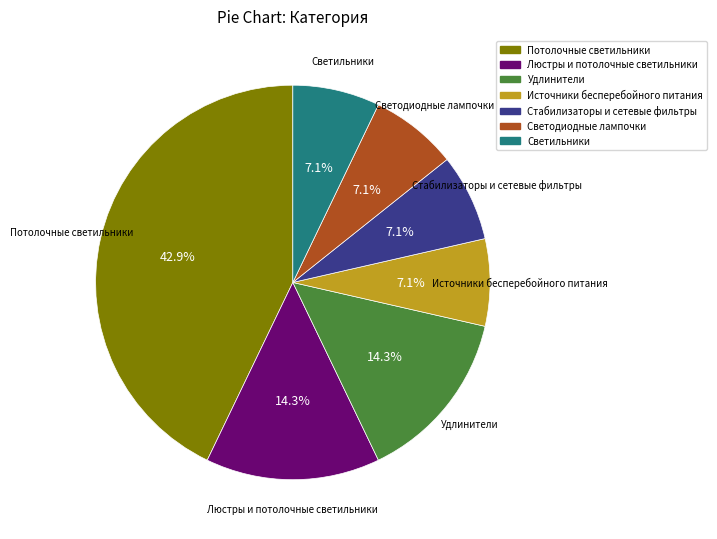

Between Удлинители and Источники бесперебойного питания, which is larger?

Удлинители